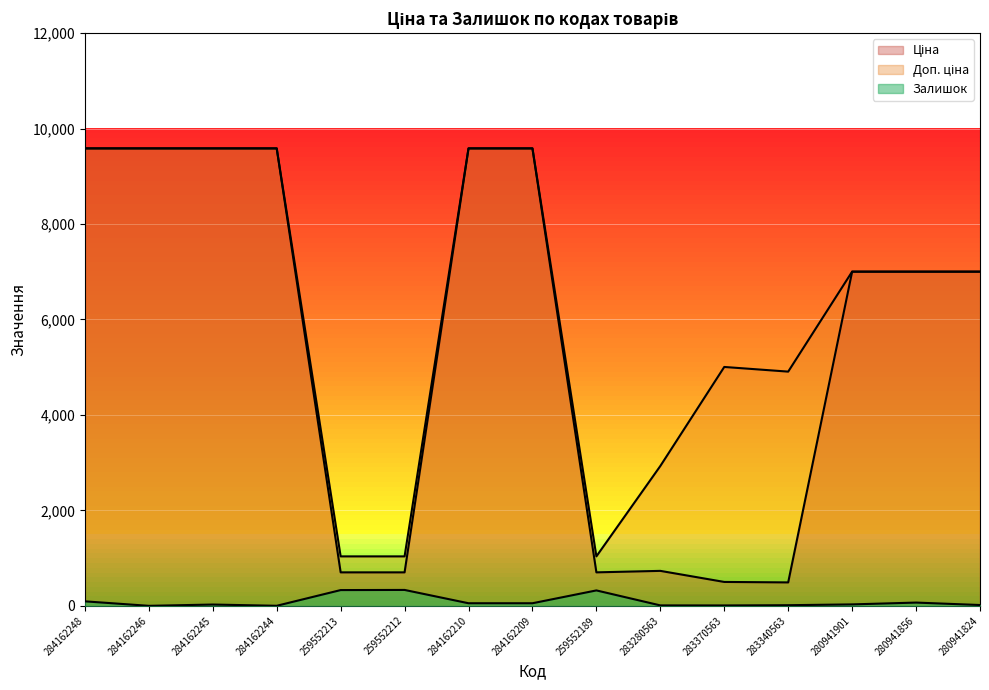

Which series has the widest spread of values?

Ціна